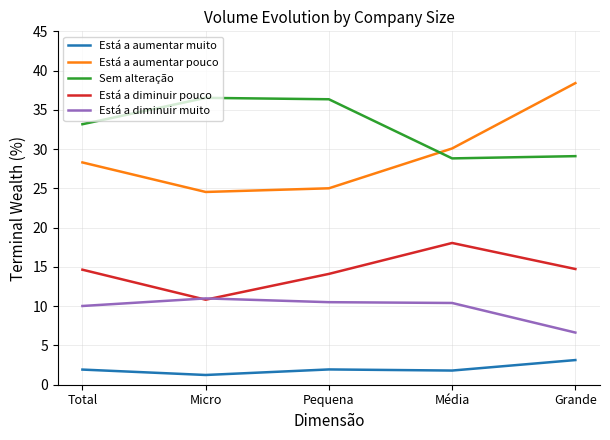

What is the total value across all series at Micro?

84.1